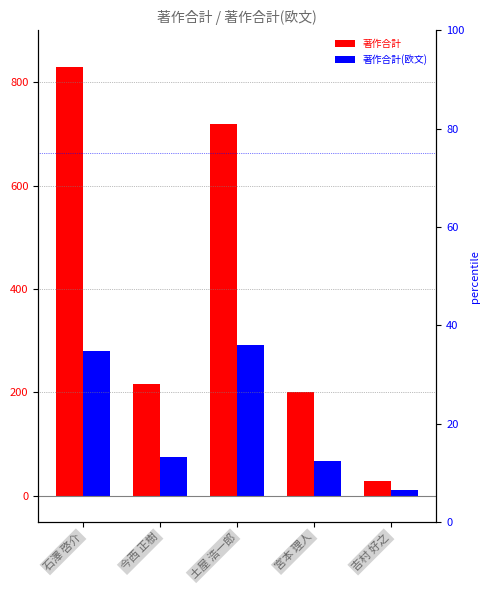

Which category has the highest value in the 著作合計 series?

石澤 啓介